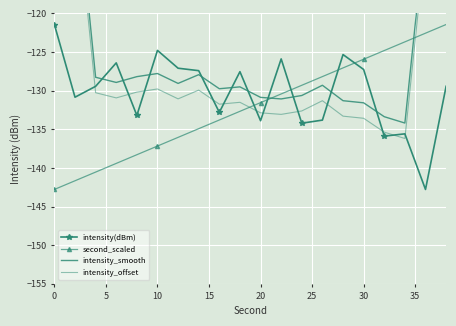

True or false: second_scaled has more than 1 points higher than both neighbors.

False